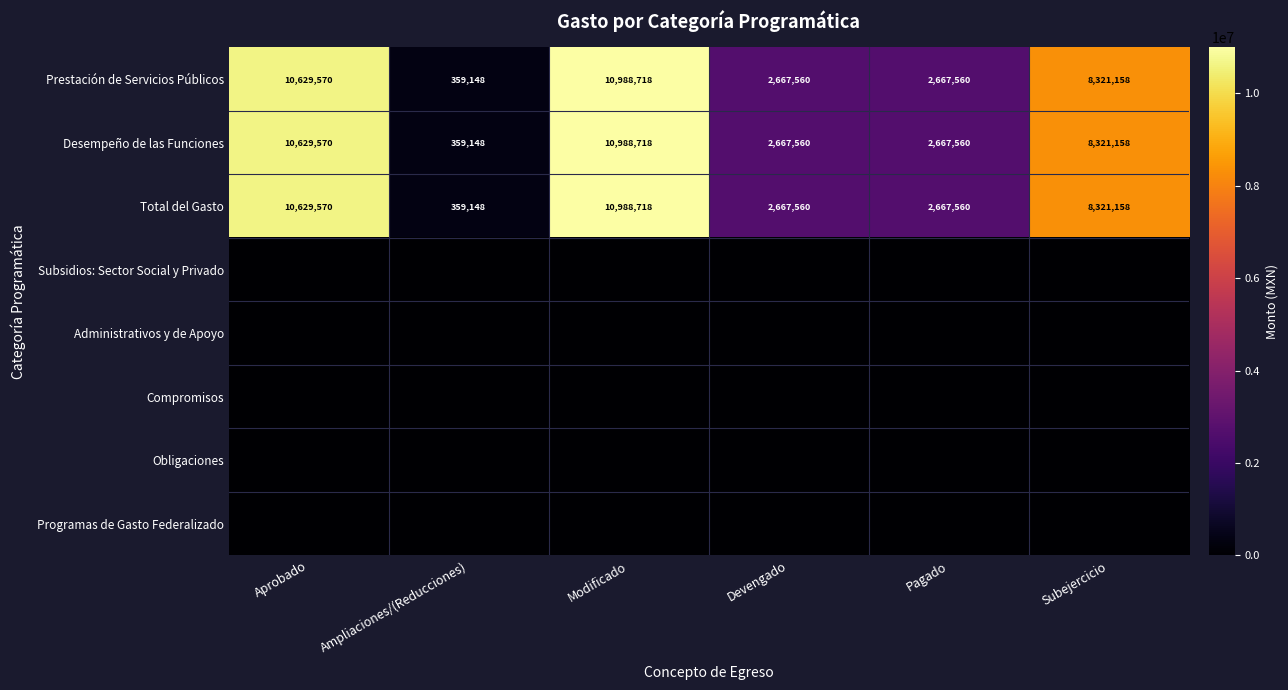

True or false: Prestación de Servicios Públicos has a value of 8321158 at Subejercicio.

True